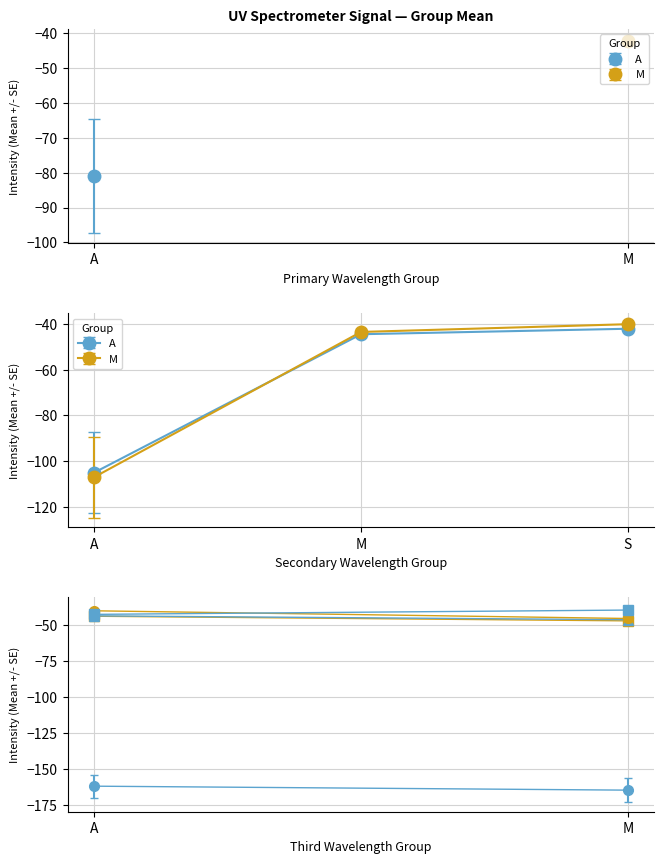

What is the difference between the maximum and minimum values in the M series?

67.1